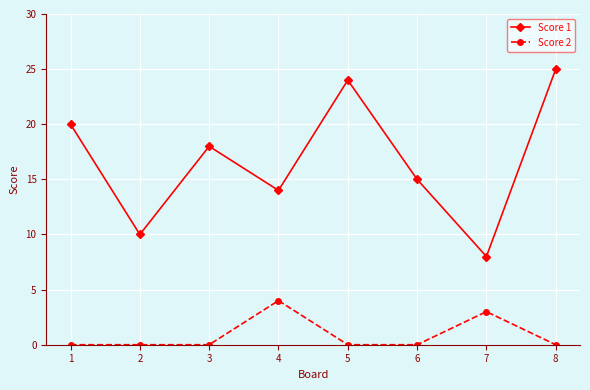

Reading left to right, list all the values displayed in this chart.

Score 1: 1=20	2=10	3=18	4=14	5=24	6=15	7=8	8=25
Score 2: 1=0	2=0	3=0	4=4	5=0	6=0	7=3	8=0